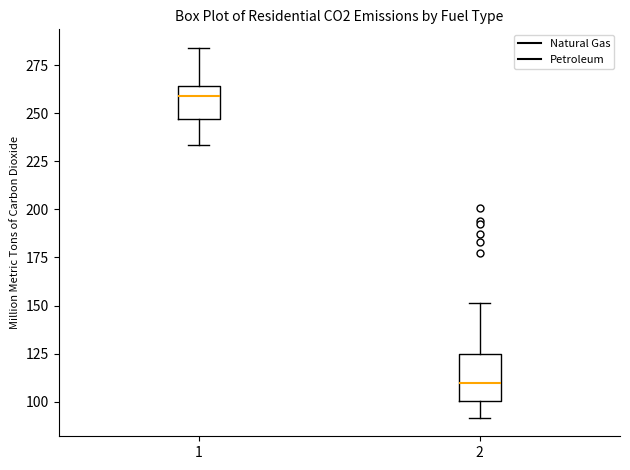

Reading left to right, read every box against the y-axis: the position of its median line, the range the box covers, and the ends of its whiskers. The values are not printed on the chart, so give them approximately, as read against the axis.

1: median 260, box 245 to 265, whiskers 235 to 285
2: median 110, box 100 to 125, whiskers 90 to 150